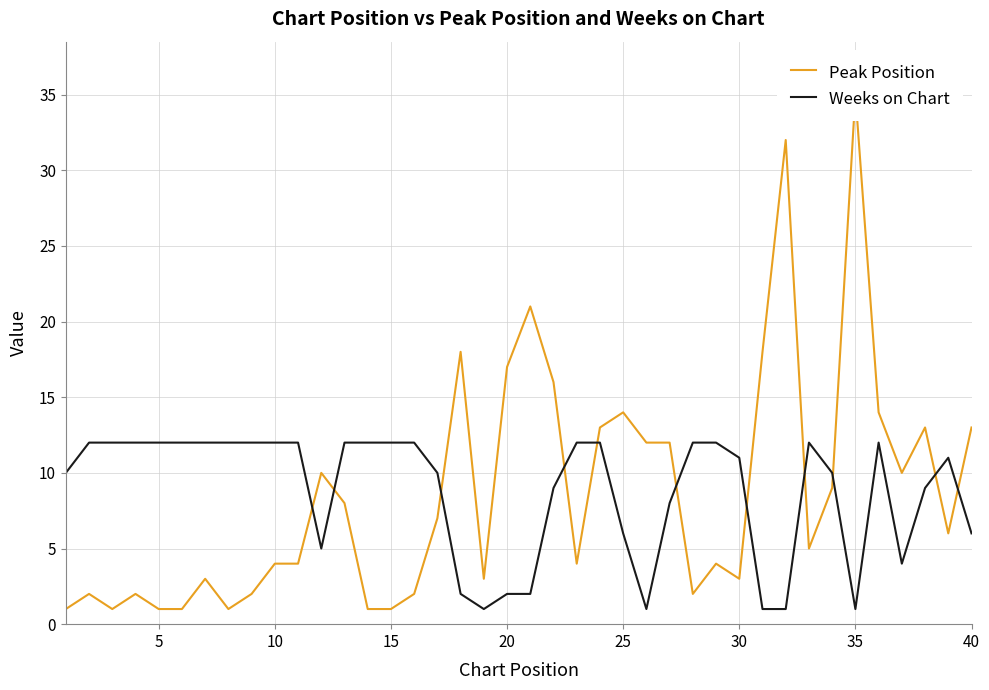

True or false: Weeks on Chart has a value of 12 at 15.

True